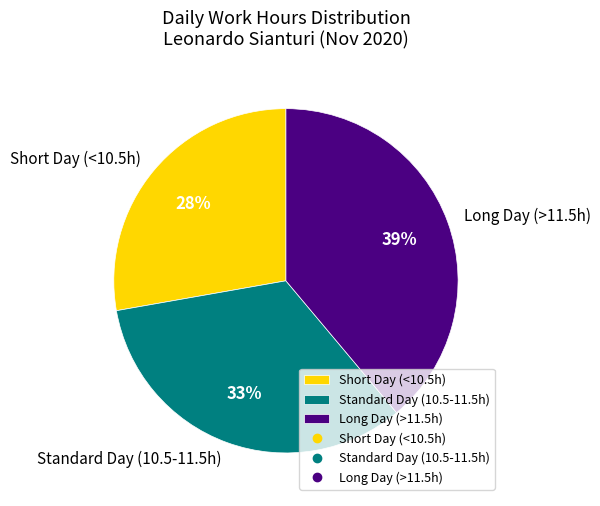

Approximately how many times larger is the value at Short Day (<10.5h) compared to Standard Day (10.5-11.5h)?

0.8